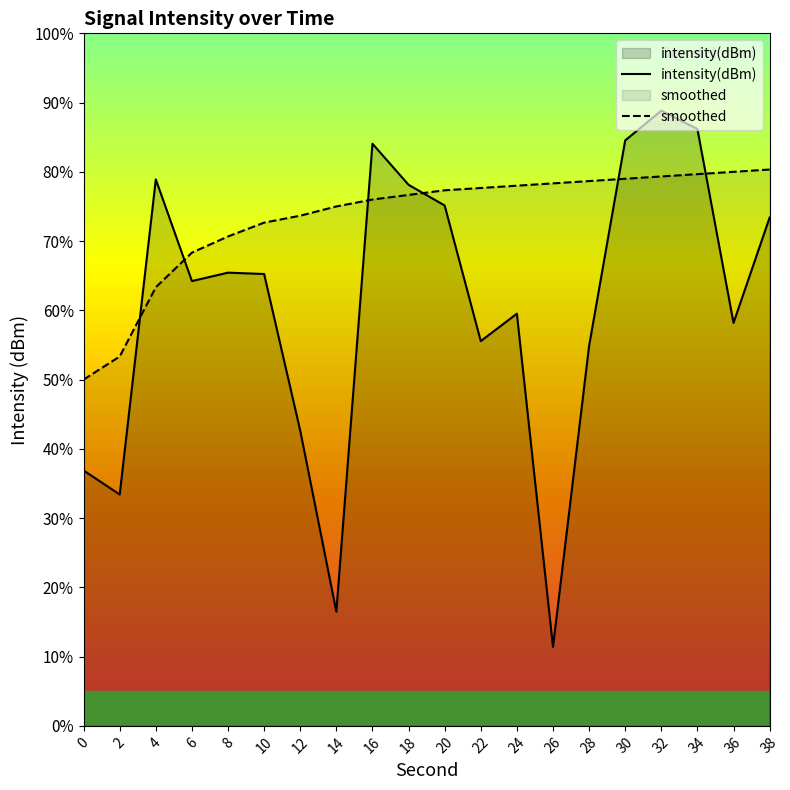

Does the chart display data point markers on the line(s)?

No